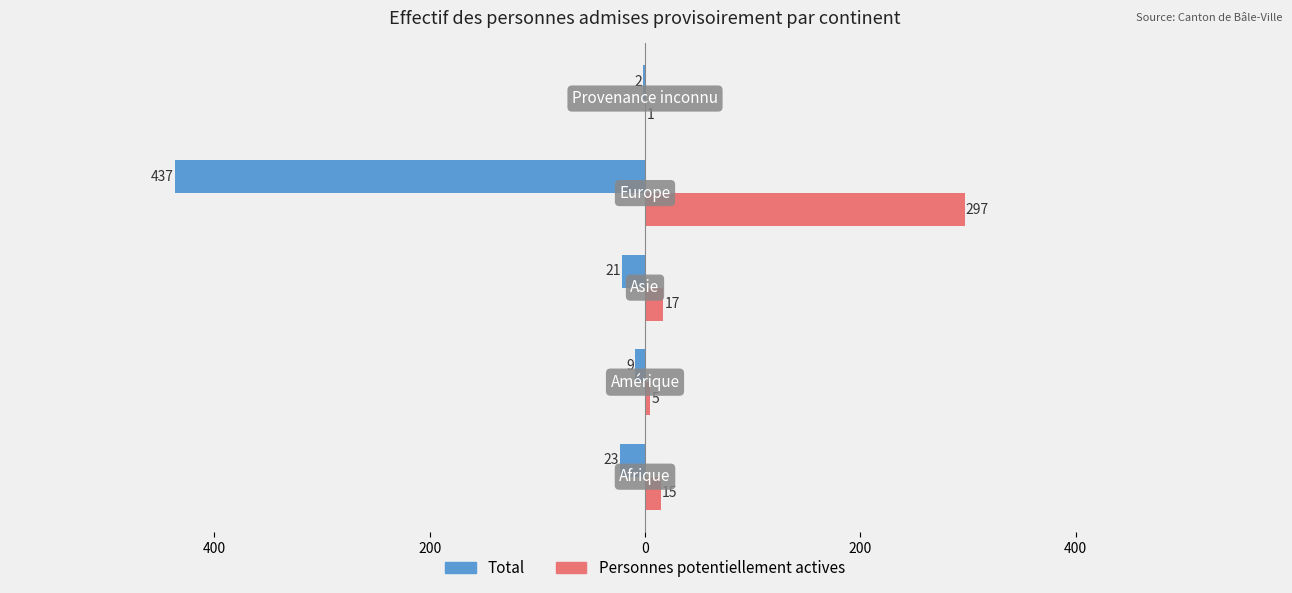

What are all the series names shown in the legend?

Total, Personnes potentiellement actives